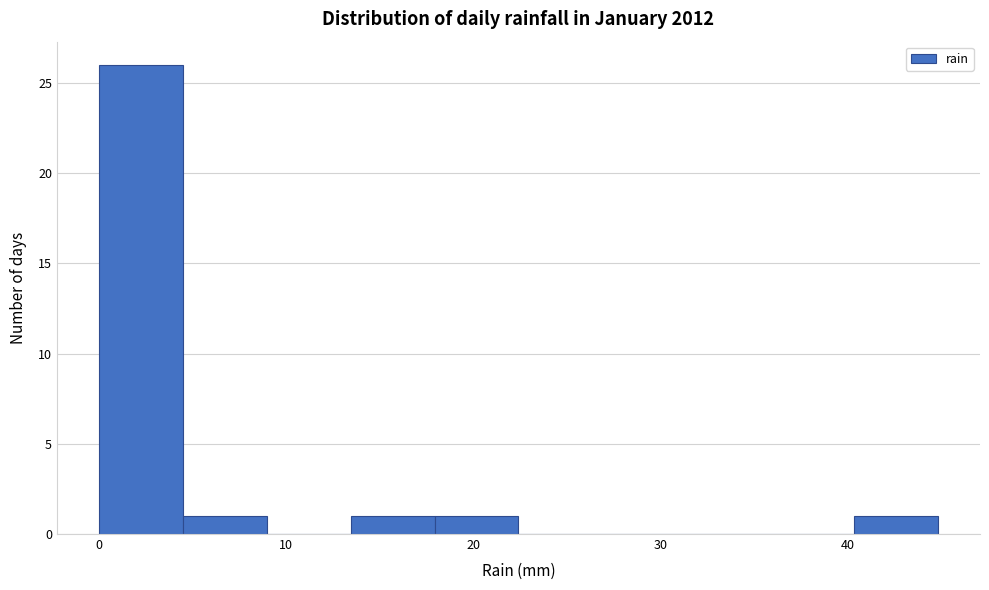

What is the height of the bar covering 0 to 4 on the x-axis? Neither the bar edges nor the heights are printed on the chart, so give them approximately, as read against the axes.

26